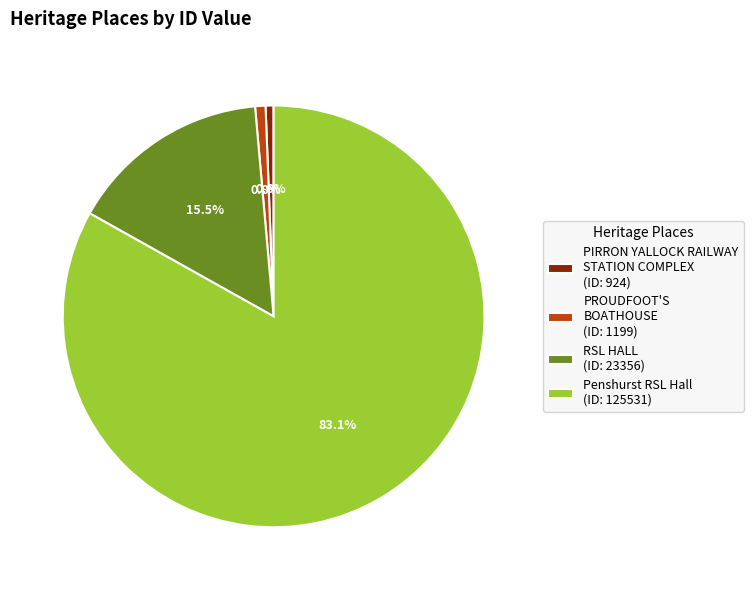

What is the ratio of the value at PROUDFOOT'S BOATHOUSE (ID: 1199) to the value at PIRRON YALLOCK RAILWAY STATION COMPLEX (ID: 924)?

1.3